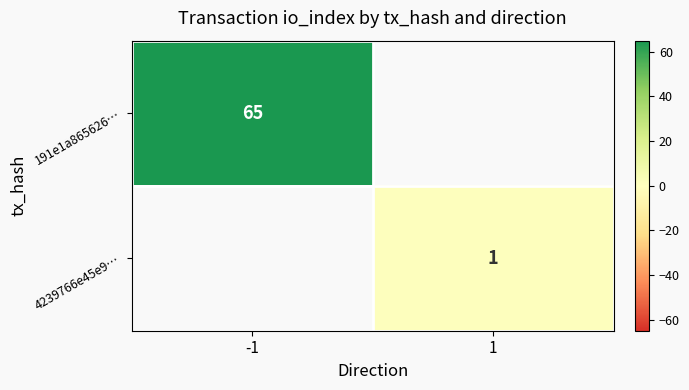

Is the value of 191e1a865626… at -1 greater than the value of 4239766e45e9… at 1?

Yes